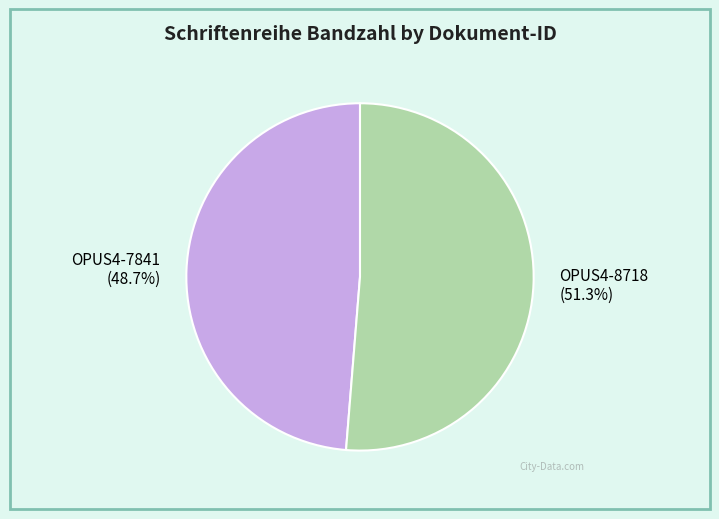

How many slices are in this pie chart?

2